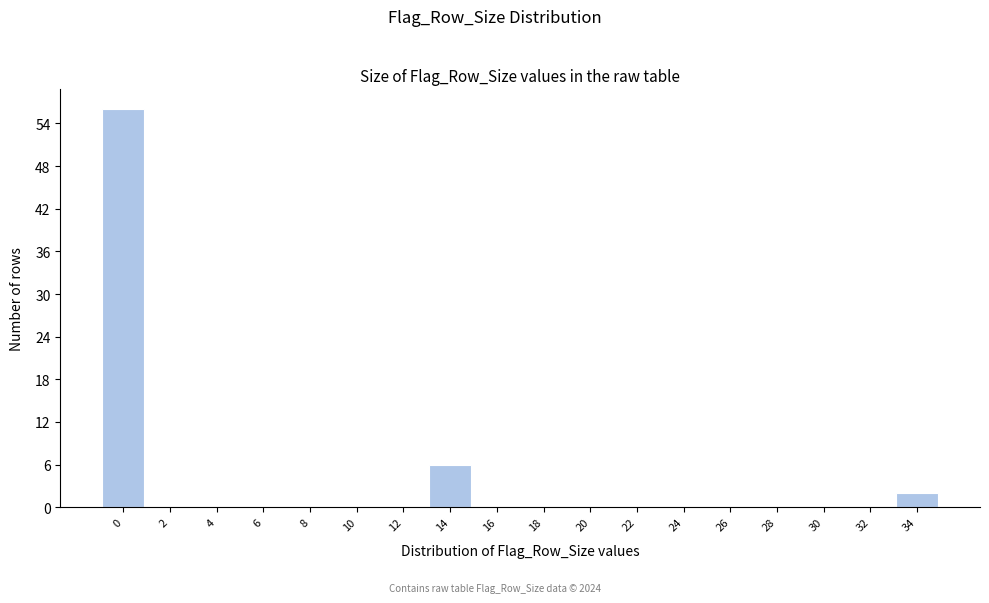

Reading right to left, list all the values displayed in this chart.

34=2	32=0	30=0	28=0	26=0	24=0	22=0	20=0	18=0	16=0	14=6	12=0	10=0	8=0	6=0	4=0	2=0	0=56